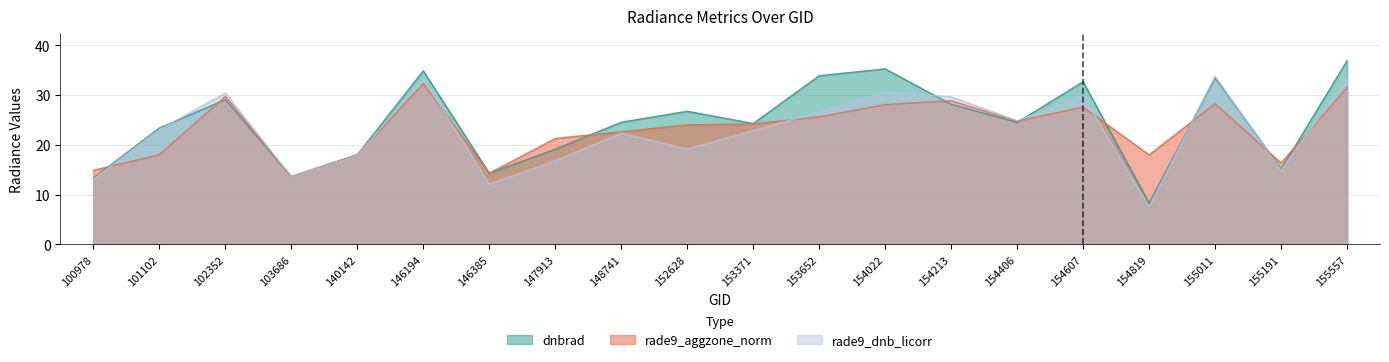

Between 153371 and 100978, which is larger?

153371